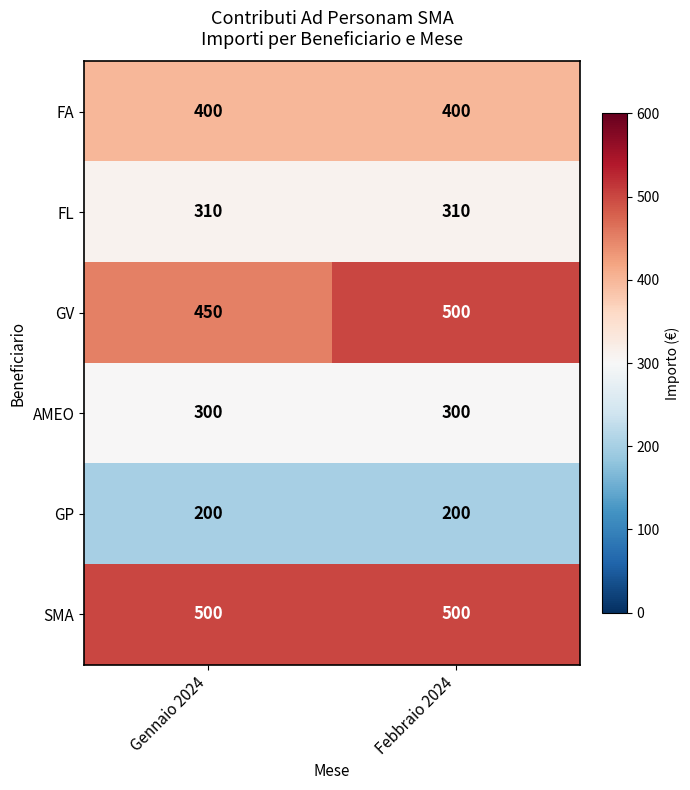

What is the sum of all FL values?

620